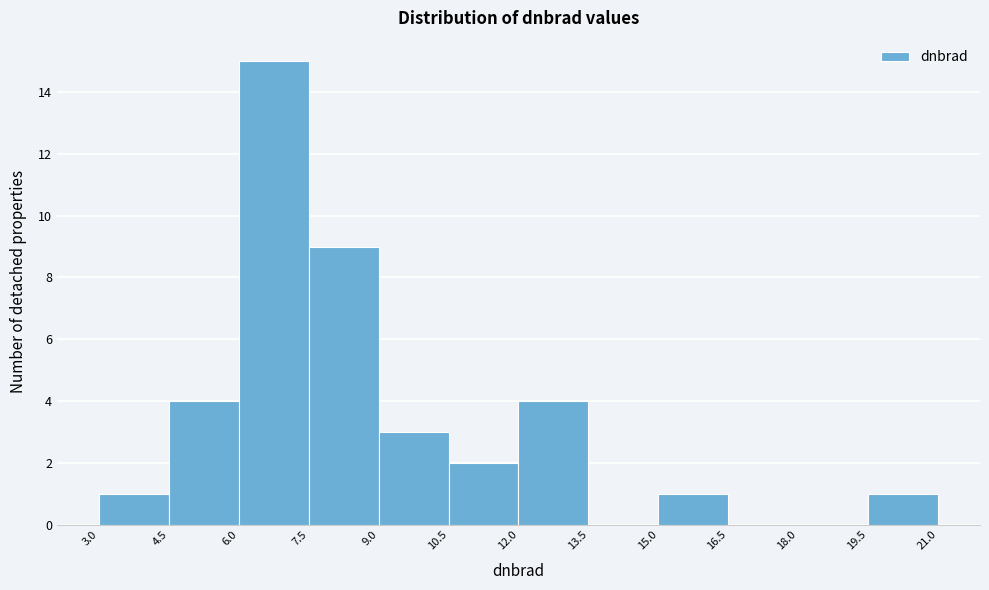

Reading left to right, list every bar in this chart as the range it spans on the x-axis followed by its height. The values are not printed on the chart, so give them approximately, as read against the axis.

3.0 to 4.5: 1
4.5 to 6.0: 4
6.0 to 7.5: 15
7.5 to 9.0: 9
9.0 to 10.5: 3
10.5 to 12.0: 2
12.0 to 13.5: 4
13.5 to 15.0: 0
15.0 to 16.5: 1
16.5 to 18.0: 0
18.0 to 19.5: 0
19.5 to 21.0: 1